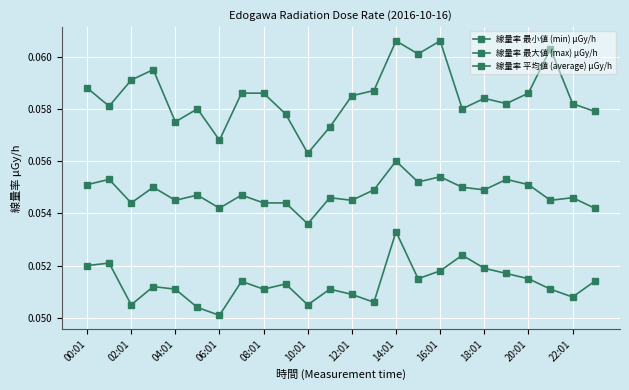

How many categories are shown in the chart?

24